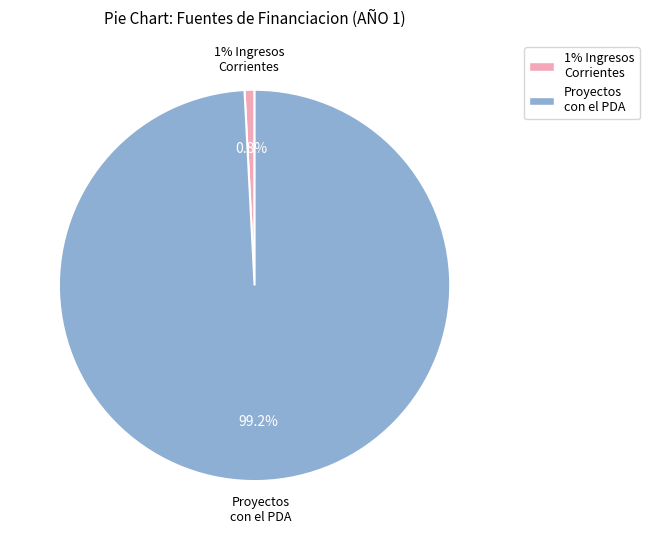

Is there any slice that represents more than half of the pie?

Yes